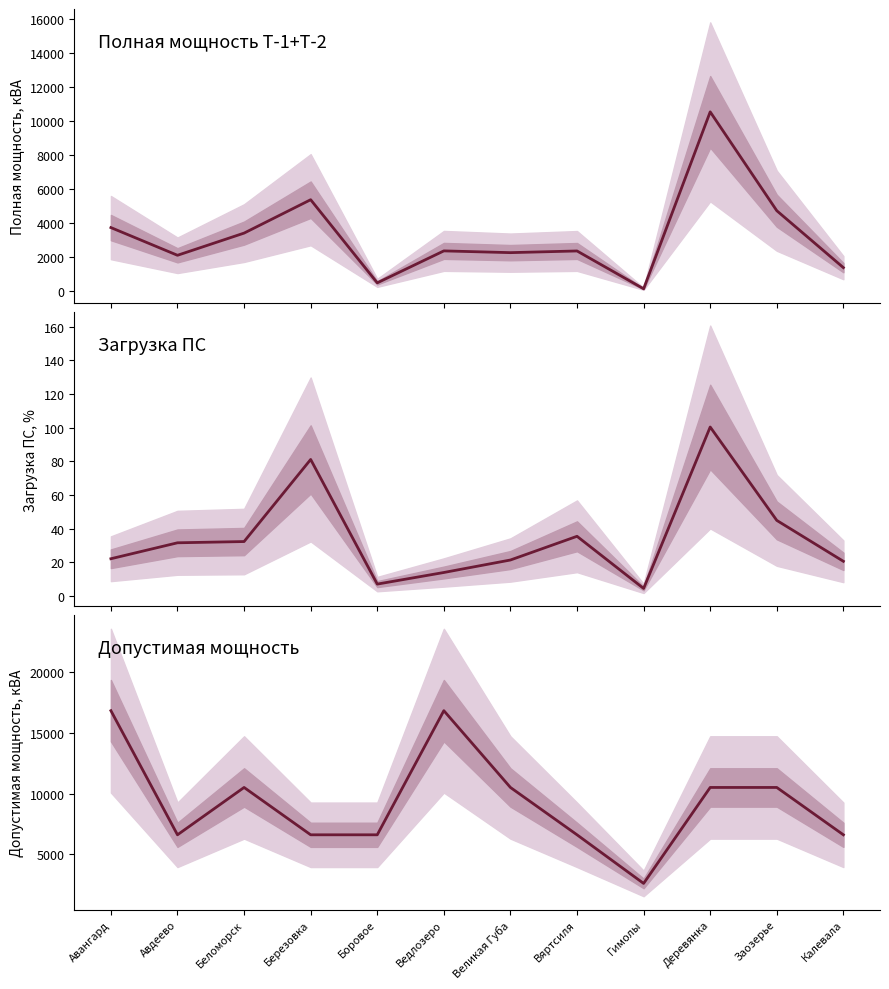

At which label is Полная мощность Т-1+Т-2 closest to 5331?

Березовка